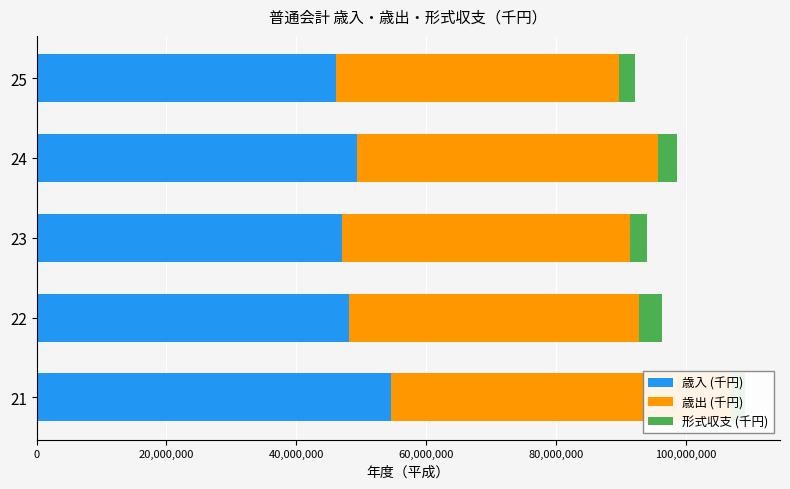

How many data points does each series have?

5